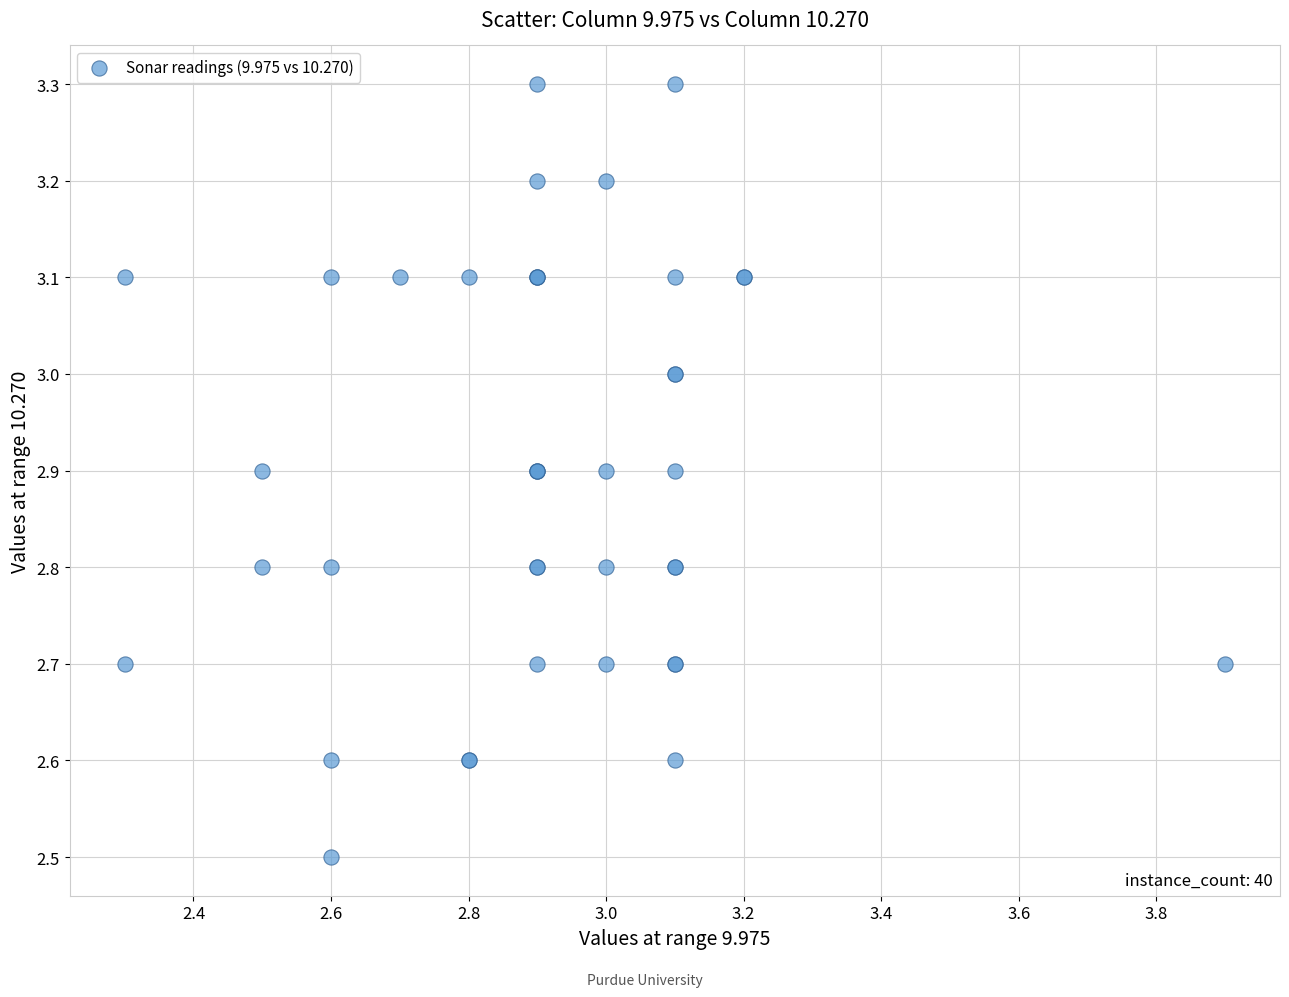

What Y value in the scatter plot is closest to 2?

2.5